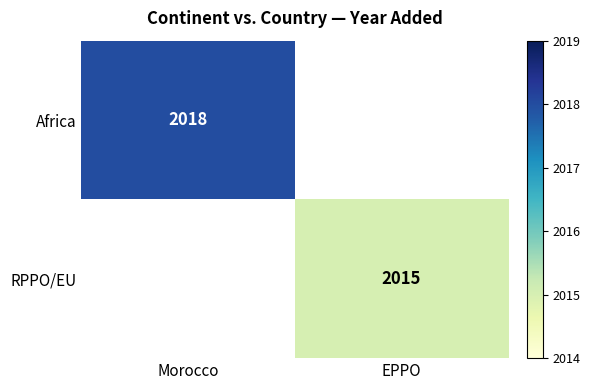

The RPPO/EU series shows 2015 at EPPO. True or false?

True